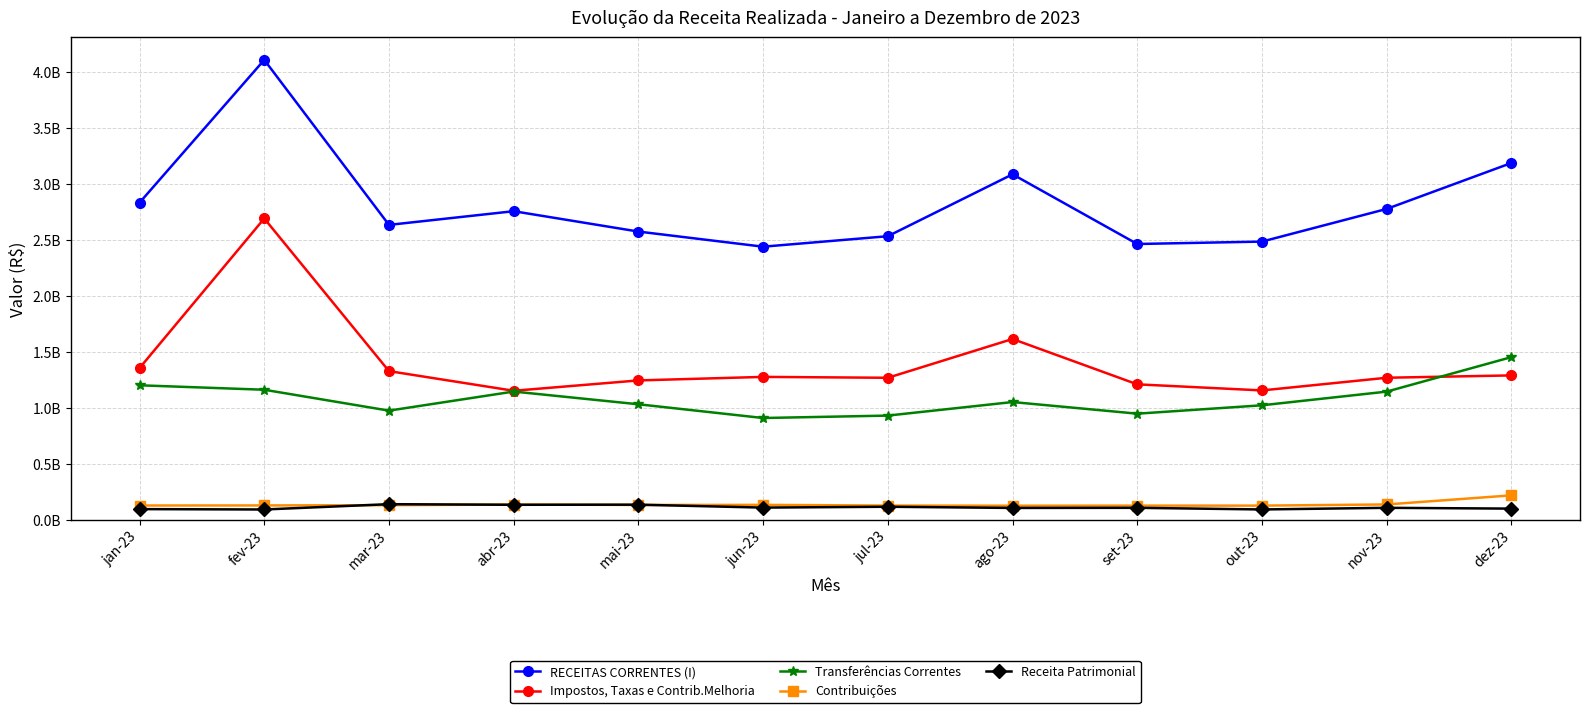

What are all the series names shown in the legend?

RECEITAS CORRENTES (I), Impostos, Taxas e Contrib.Melhoria, Transferências Correntes, Contribuições, Receita Patrimonial